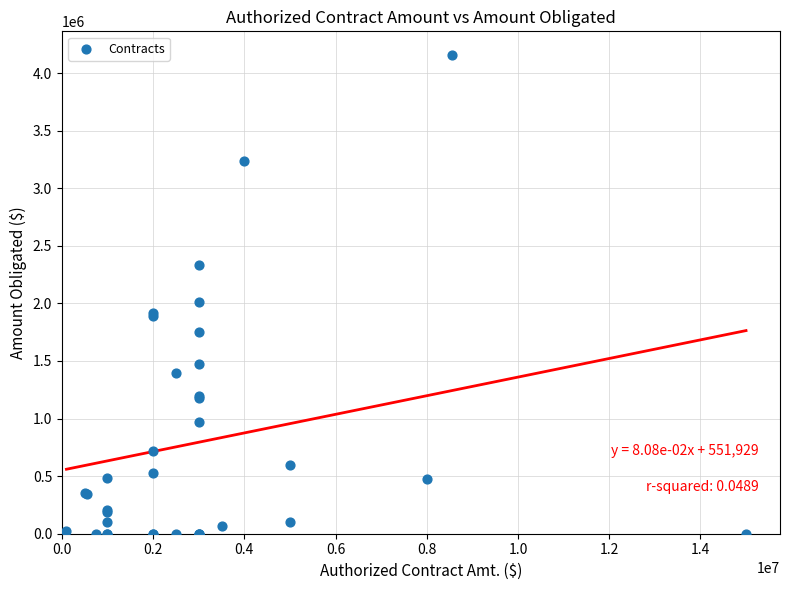

What Y value in the scatter plot is closest to 2077562?

2010225.5